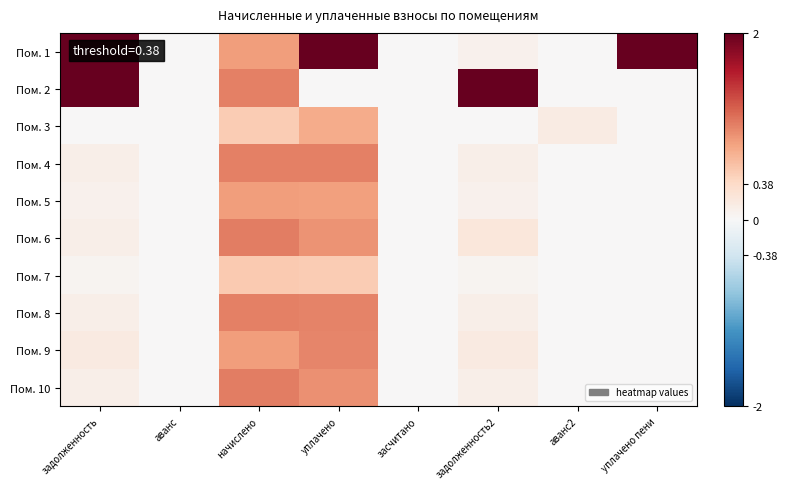

Which series has the largest total across all categories?

Пом. 1